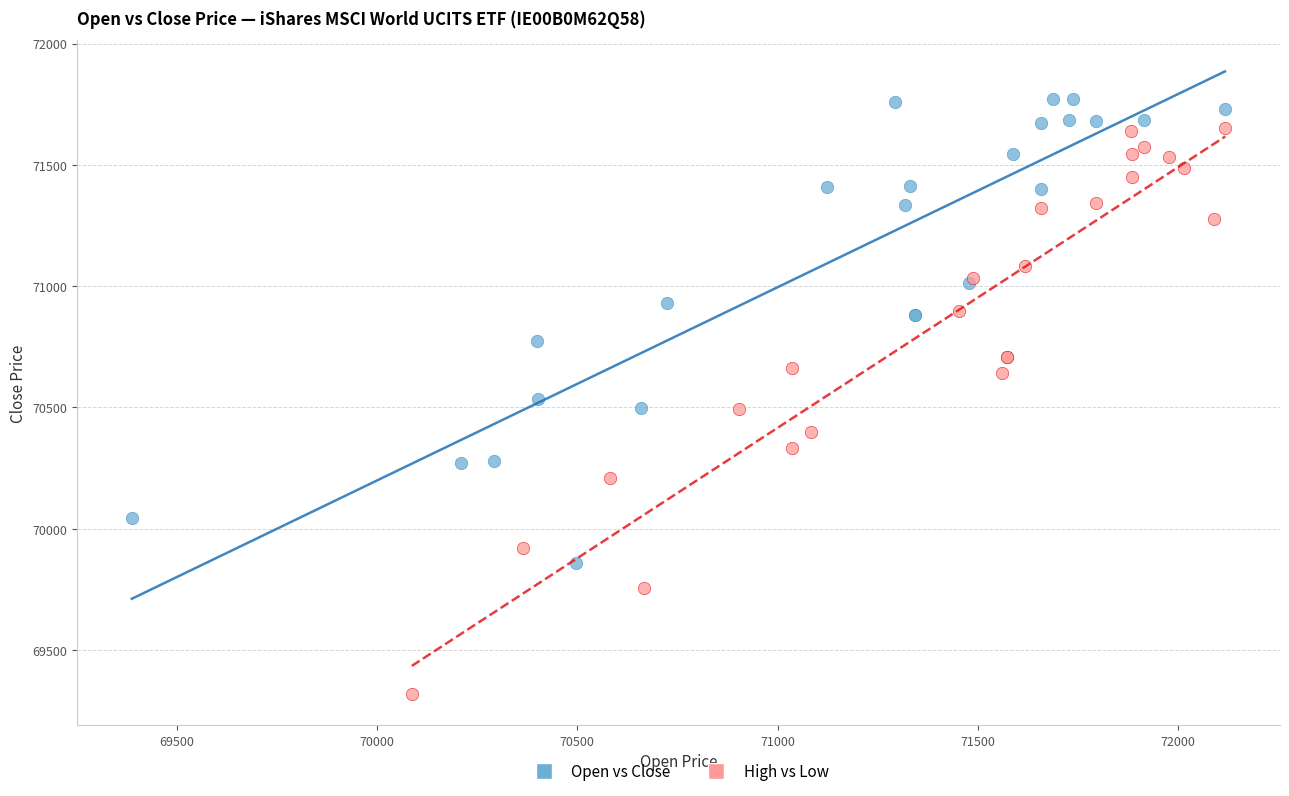

What are all the series names shown in the legend?

Open vs Close, High vs Low